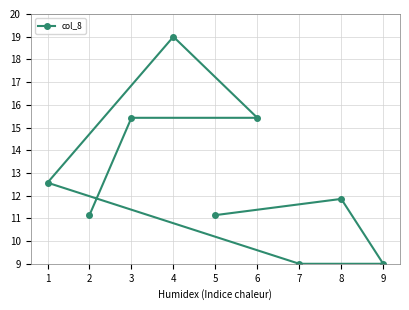

True or false: the data shows 9.0 at 9.

True